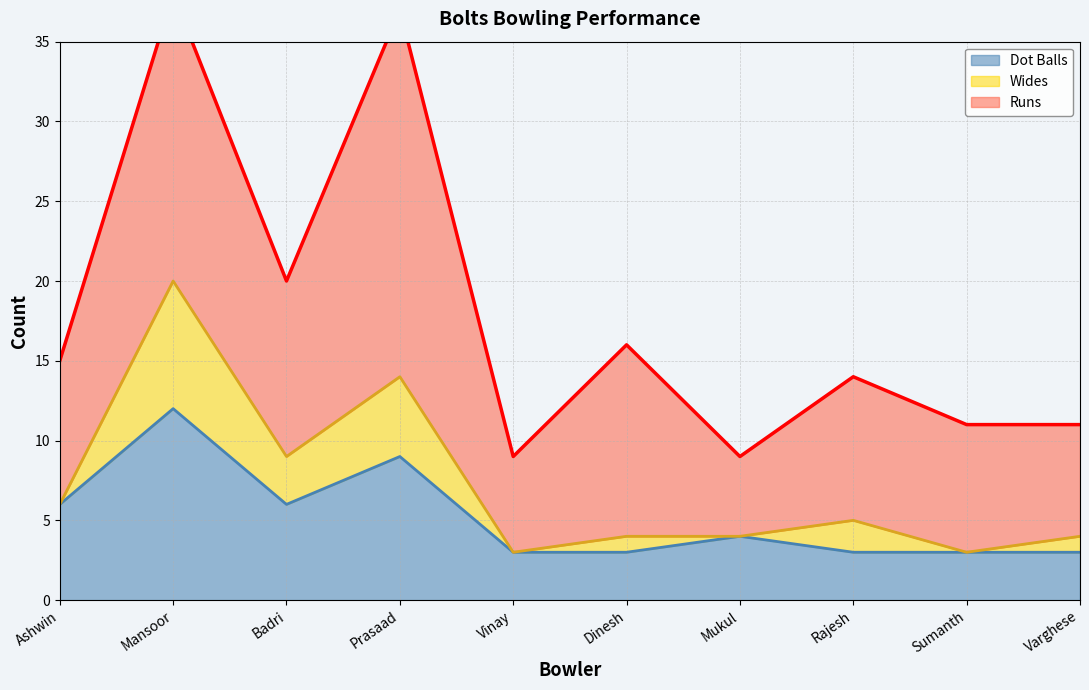

How many interior local peaks does the Dot Balls series have?

3